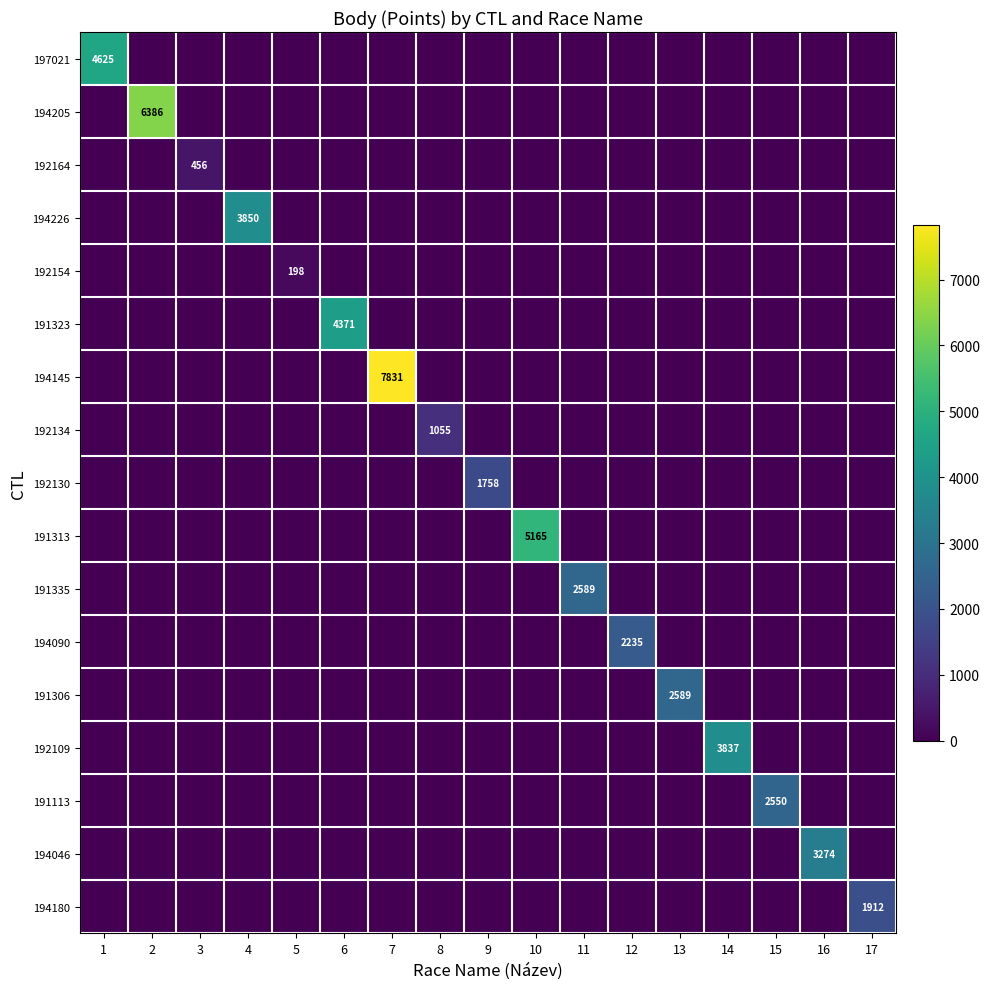

True or false: 191313 has a value of 5165 at 10.

True